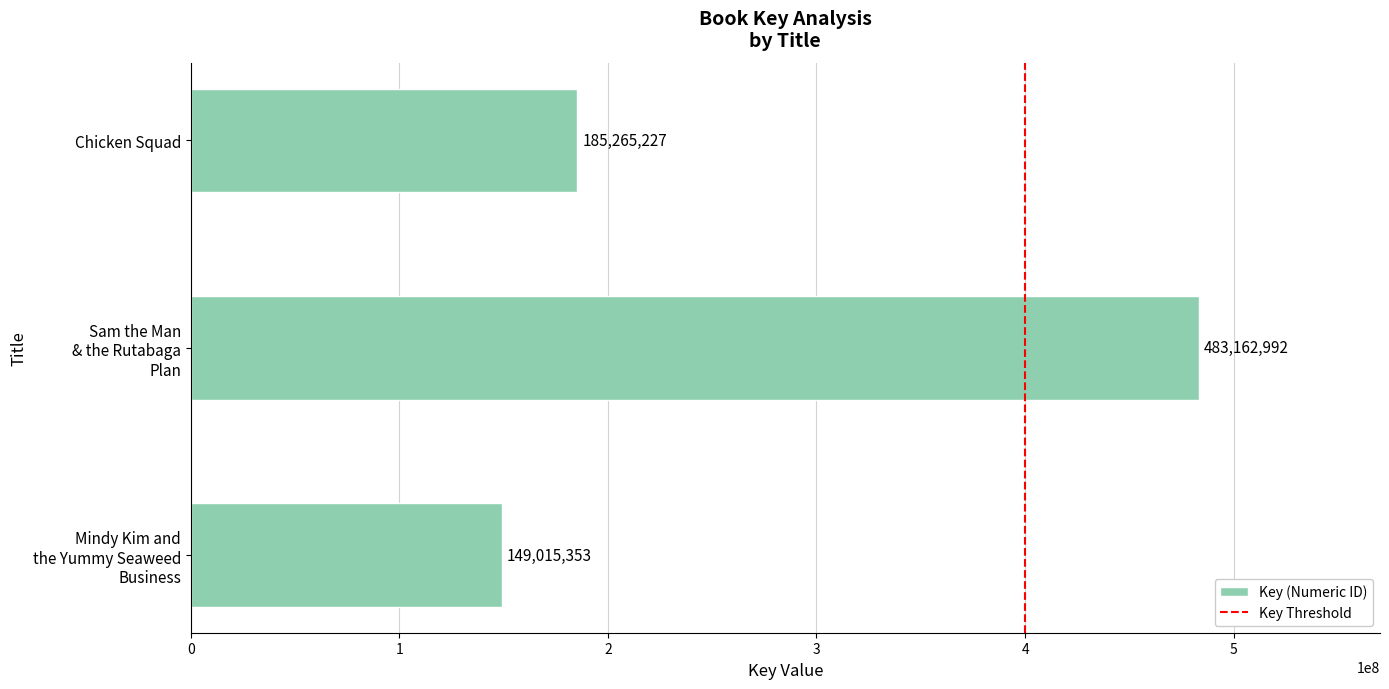

Is it true that the value at Chicken Squad is 185265227?

True